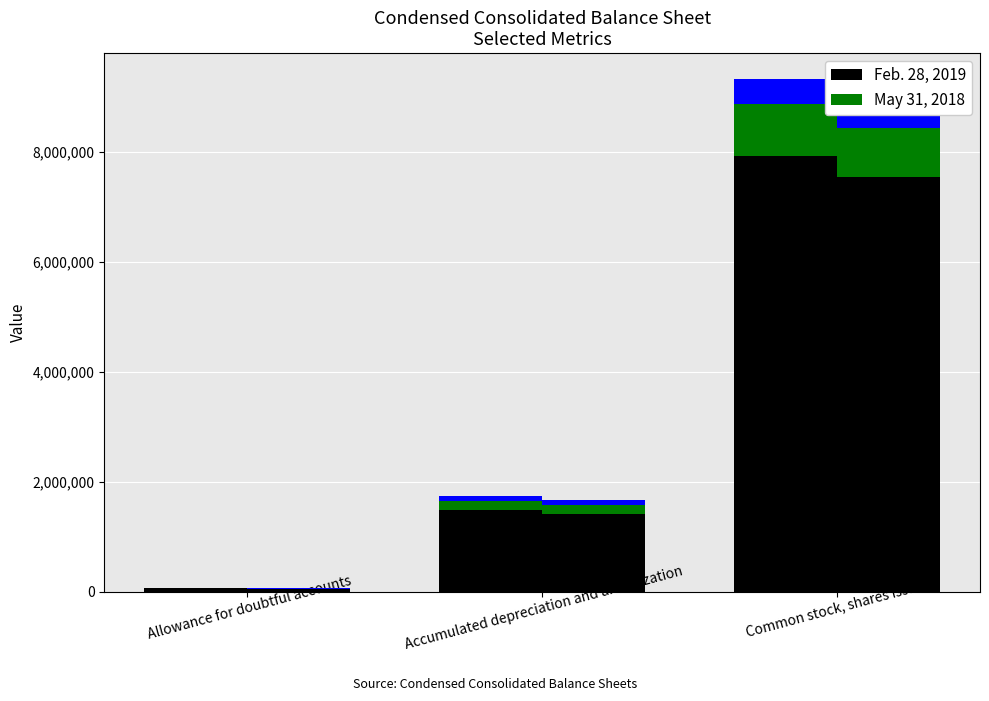

What is the maximum value for Feb. 28, 2019?

7933608.5